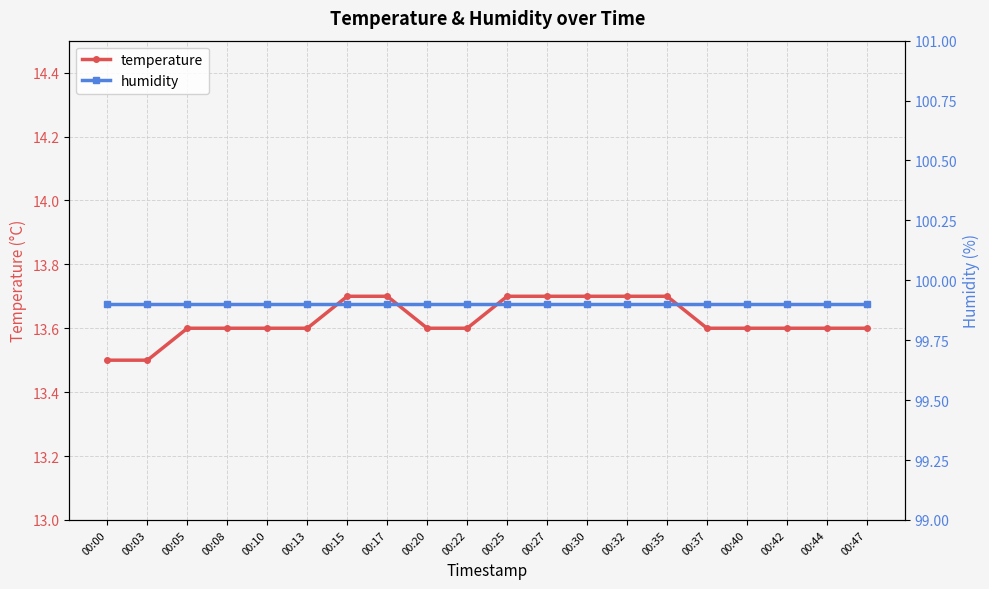

At how many categories does at least one series exceed 85?

20